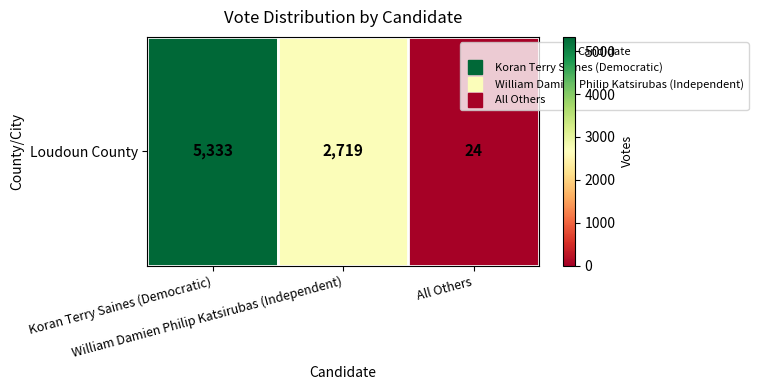

Approximately how many times larger is the value at William Damien Philip Katsirubas (Independent) compared to All Others?

113.3